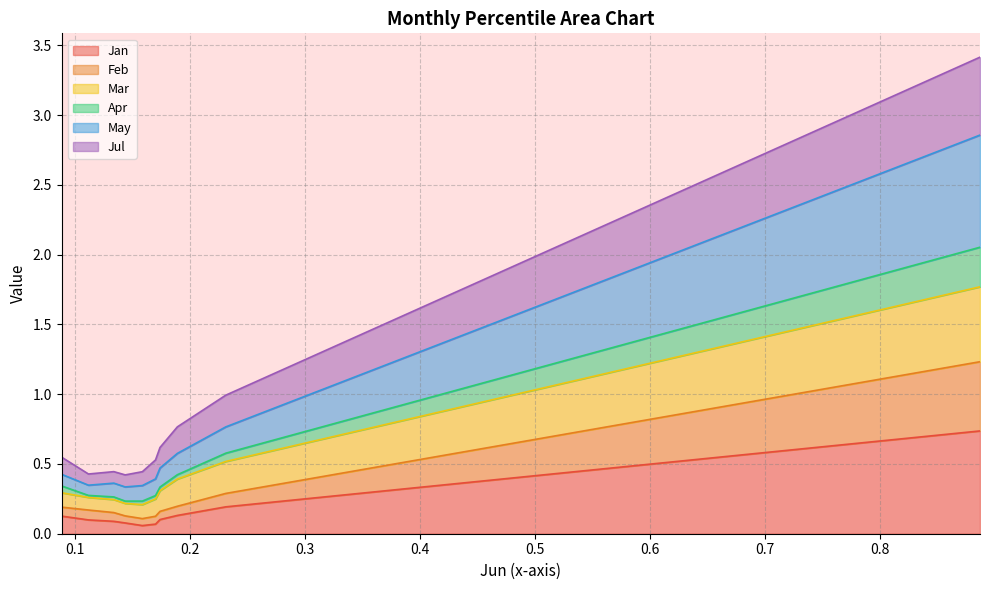

What is the value of the Apr point at the 9th from the left?

0.6